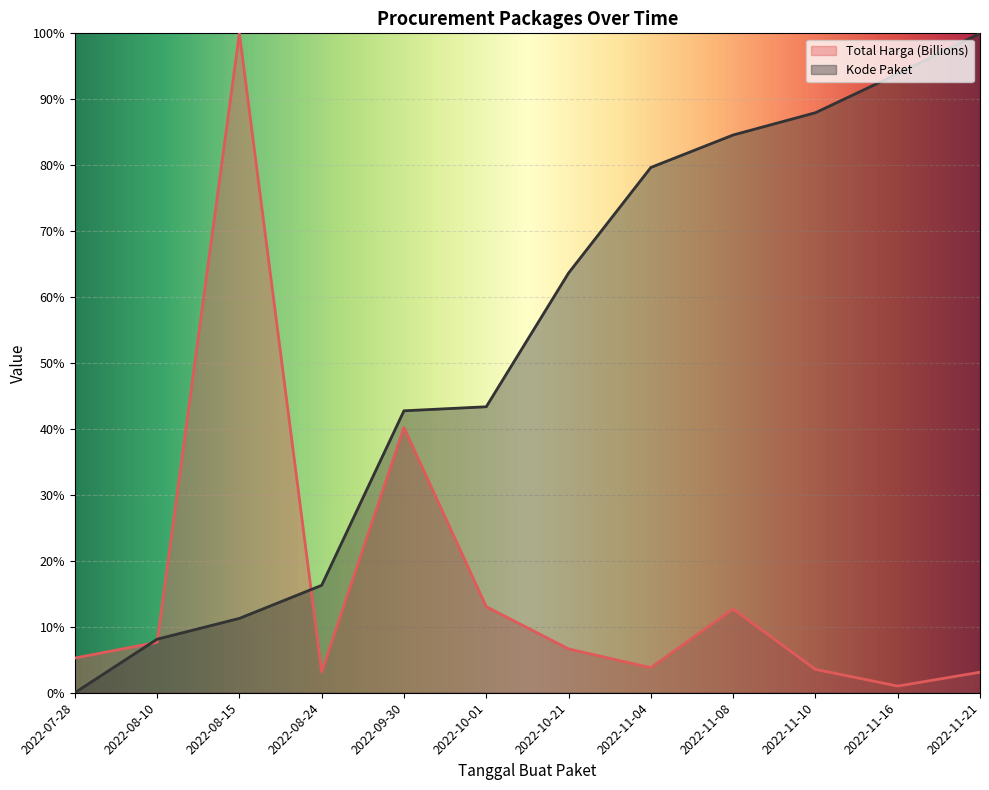

The value of Total Harga (Billions) at 2022-08-15 is 35.3. True or false?

False